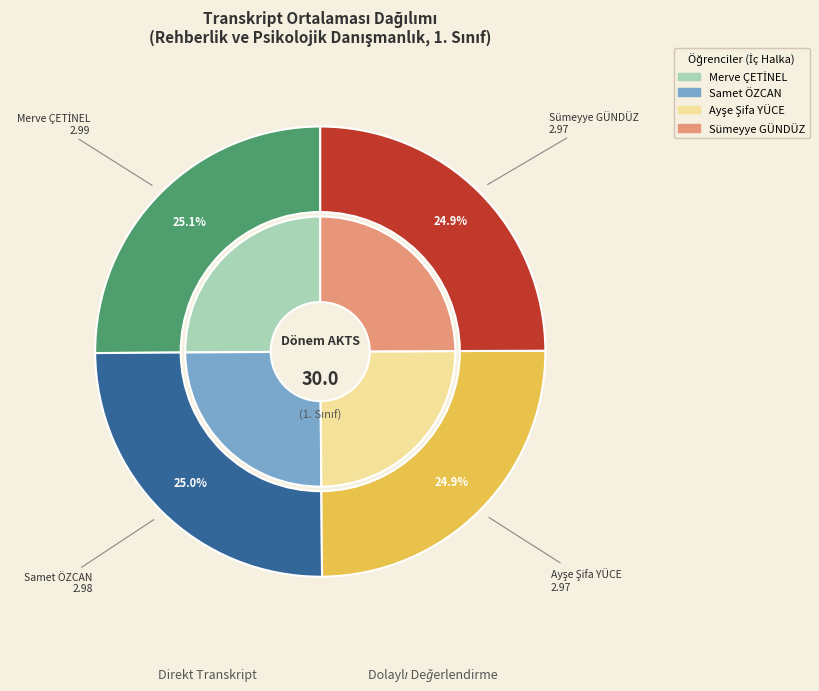

Is there a majority slice in this chart?

No